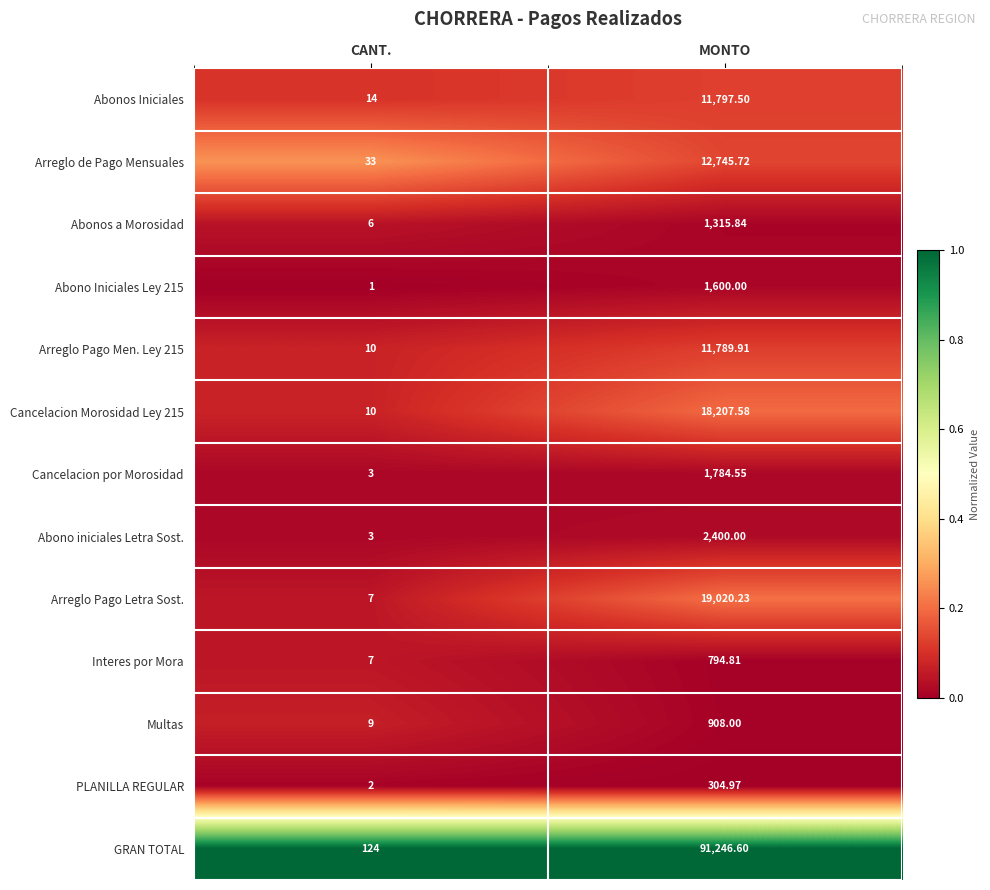

What is the spread (max minus min) of values at CANT.?

123.0